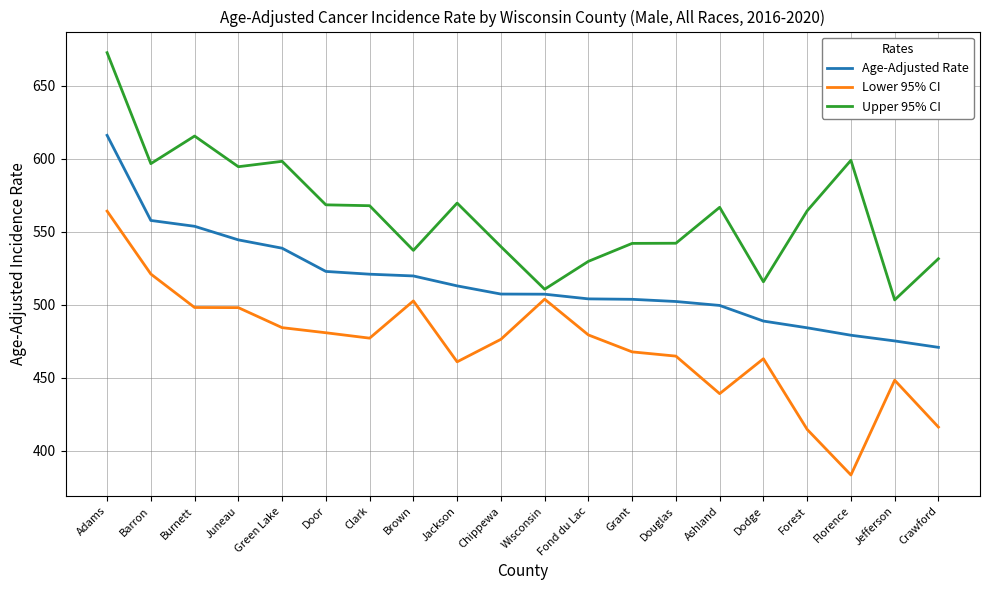

True or false: Lower 95% CI and Age-Adjusted Rate intersect in this chart.

False